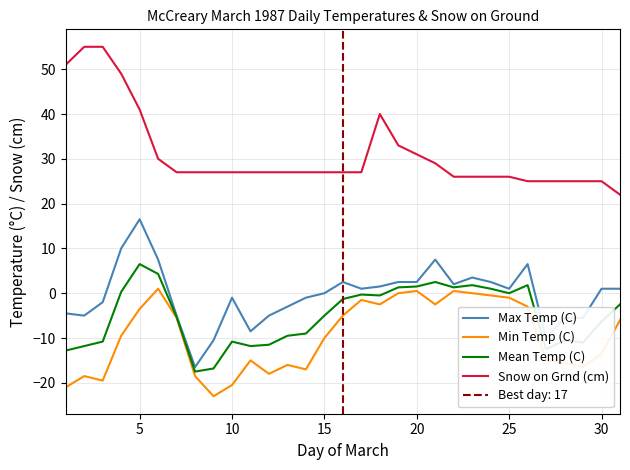

Which series has the largest total across all categories?

Snow on Grnd (cm)